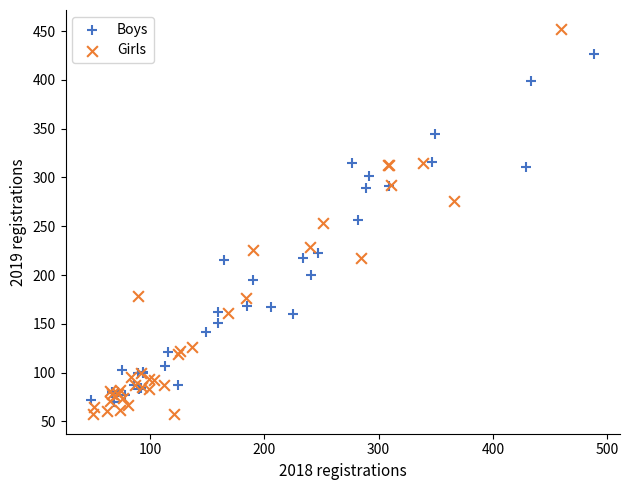

Which series has the largest Y range (max minus min)?

Girls